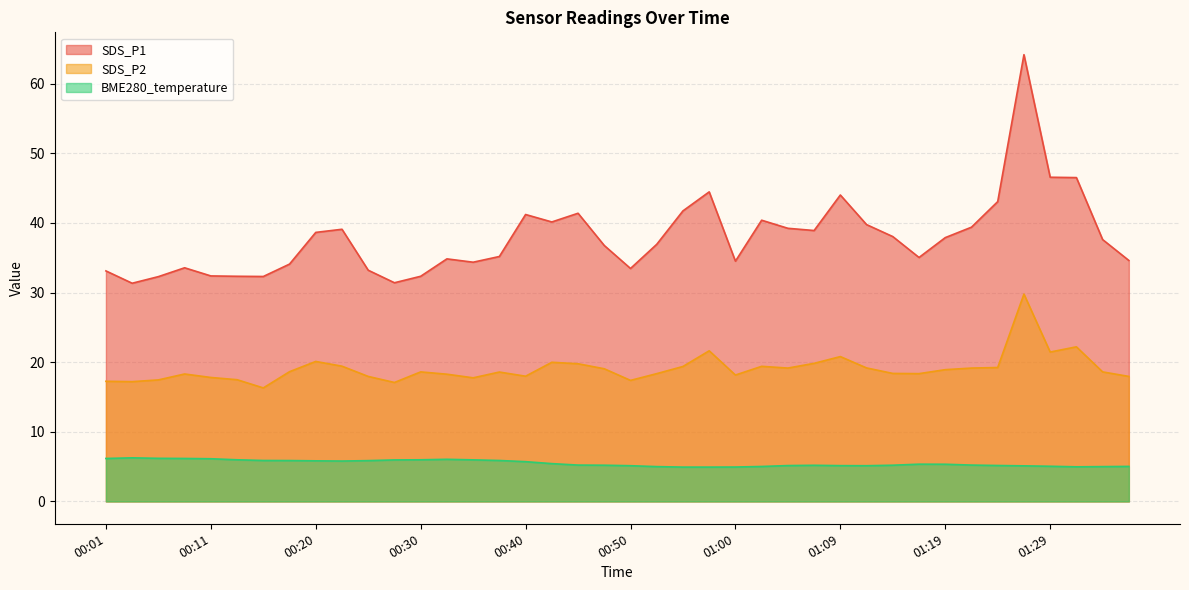

How many values in the BME280_temperature series exceed 5?

34